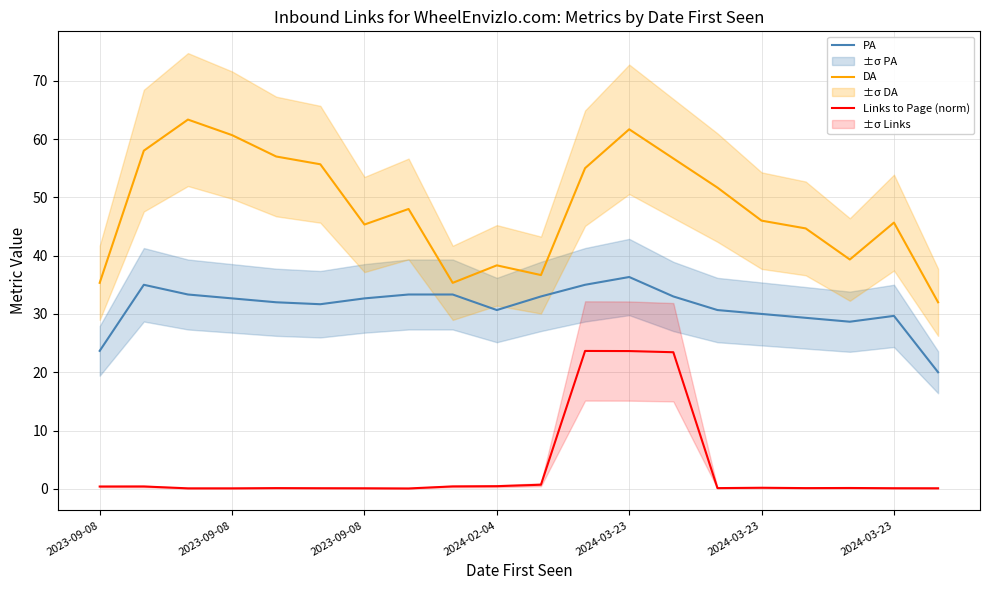

What are all the series names shown in the legend?

PA, DA, Links to Page (norm)